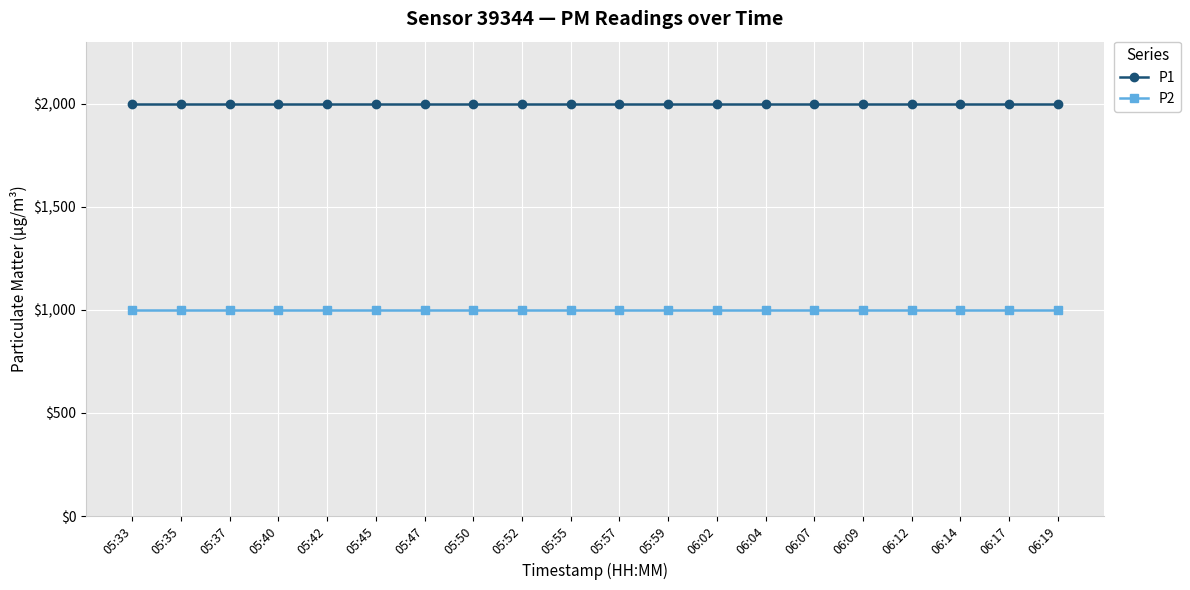

Reading left to right, list all the values displayed in this chart.

P1: 1999.9	1999.9	1999.9	1999.9	1999.9	1999.9	1999.9	1999.9	1999.9	1999.9	1999.9	1999.9	1999.9	1999.9	1999.9	1999.9	1999.9	1999.9	1999.9	1999.9
P2: 999.9	999.9	999.9	999.9	999.9	999.9	999.9	999.9	999.9	999.9	999.9	999.9	999.9	999.9	999.9	999.9	999.9	999.9	999.9	999.9